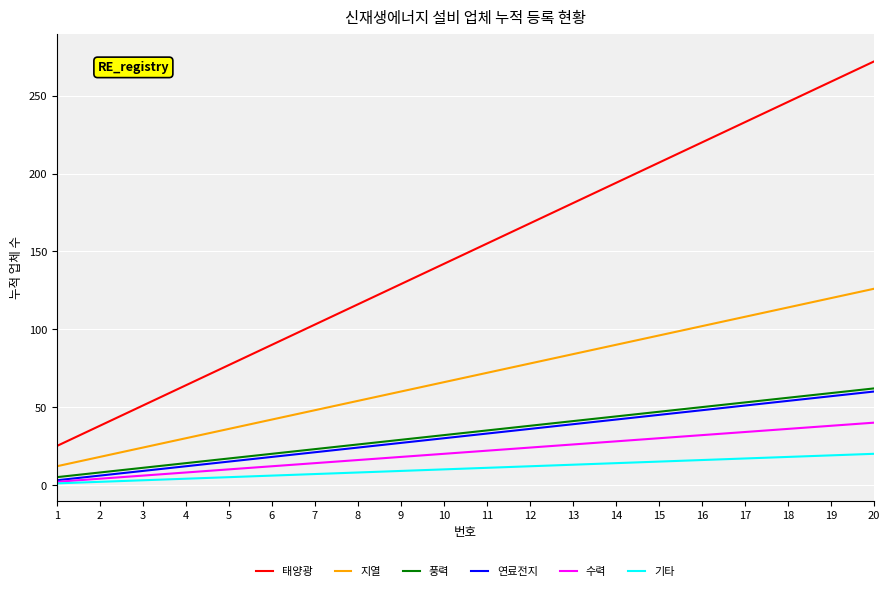

Which series has the widest spread of values?

태양광